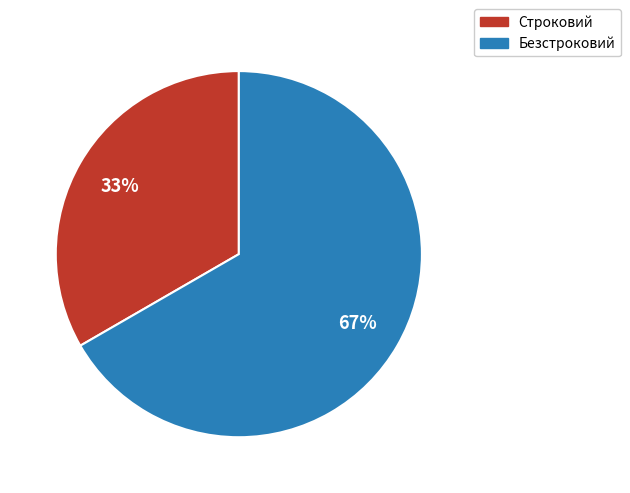

How many slices are in this pie chart?

2